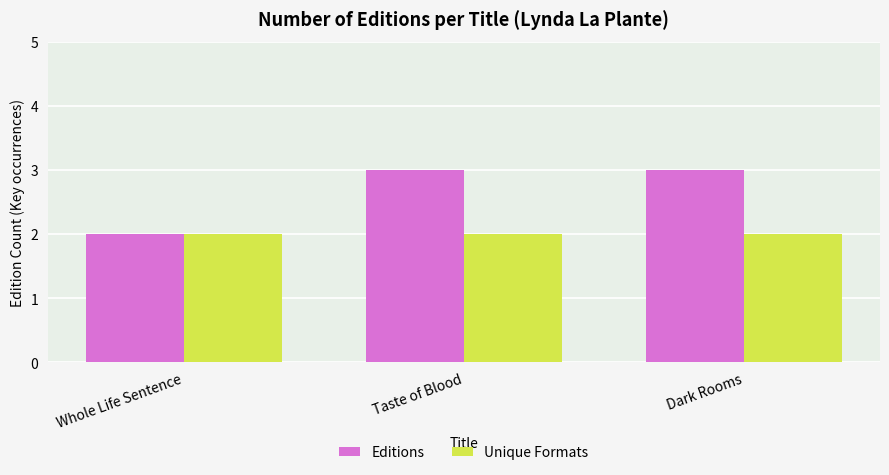

What is the label of the 1st bar from the right?

Dark Rooms